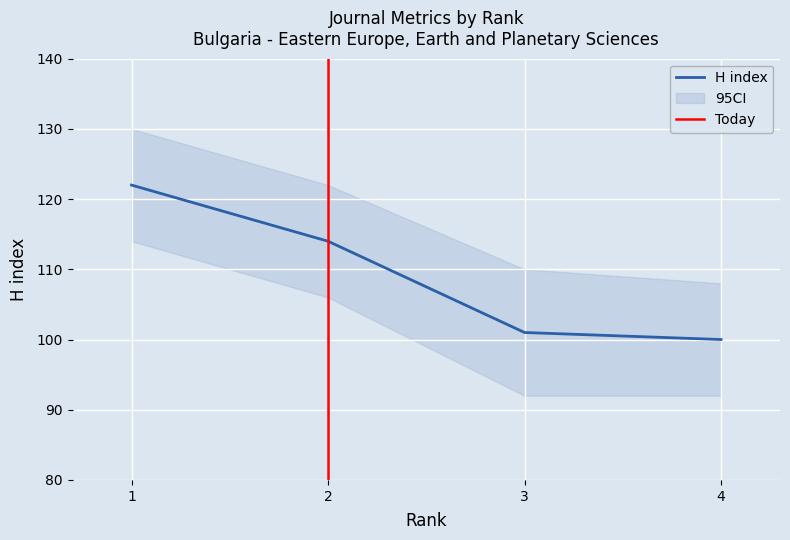

Which series changed the most between 1 and 4?

H index